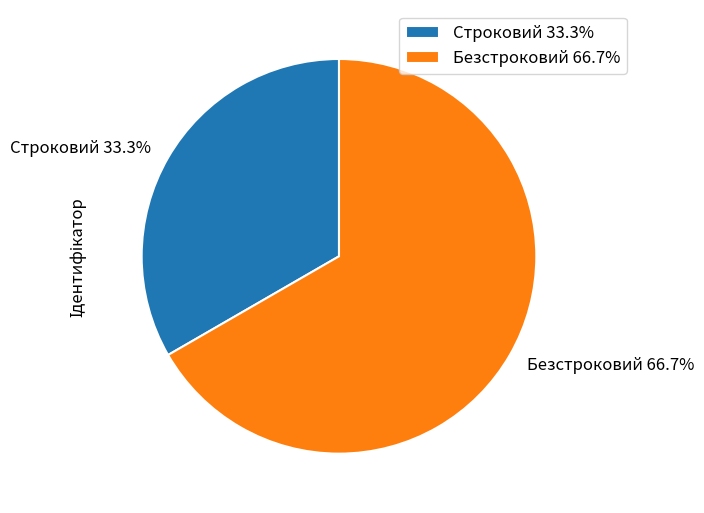

Which has a higher value, Строковий or Безстроковий?

Безстроковий